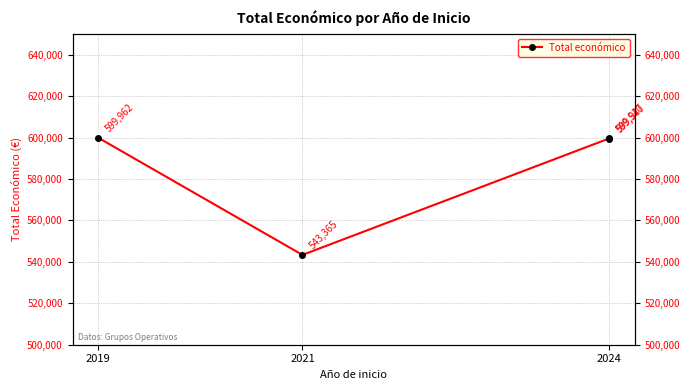

True or false: the data shows 809654 at 2024.

False